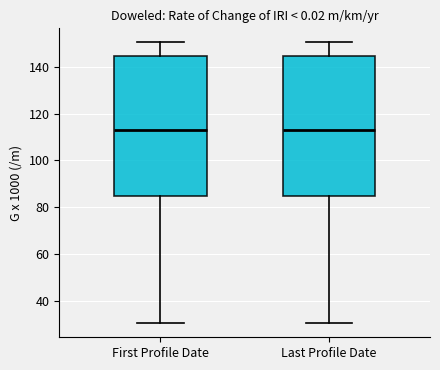

Reading left to right, read every box against the y-axis: the position of its median line, the range the box covers, and the ends of its whiskers. The values are not printed on the chart, so give them approximately, as read against the axis.

First Profile Date: median 112, box 84 to 144, whiskers 30 to 150
Last Profile Date: median 112, box 84 to 144, whiskers 30 to 150